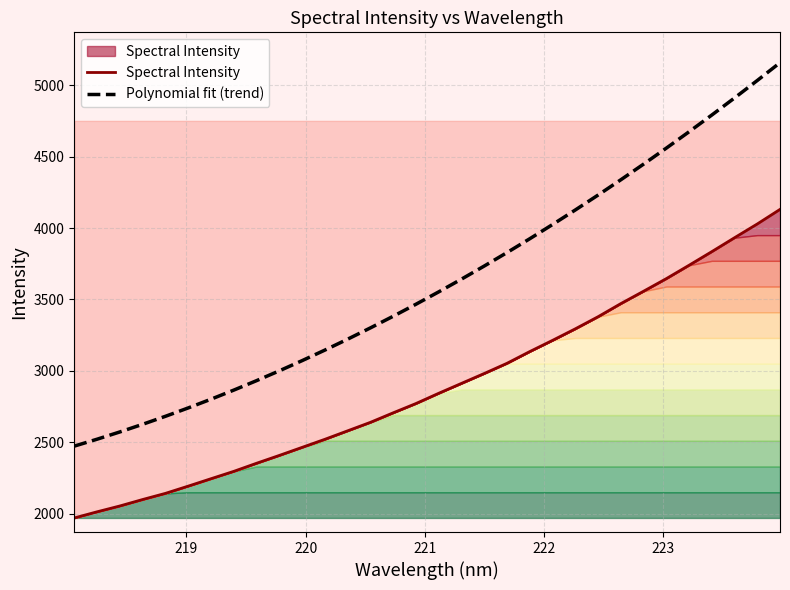

True or false: Polynomial fit (trend) and Spectral Intensity intersect in this chart.

False